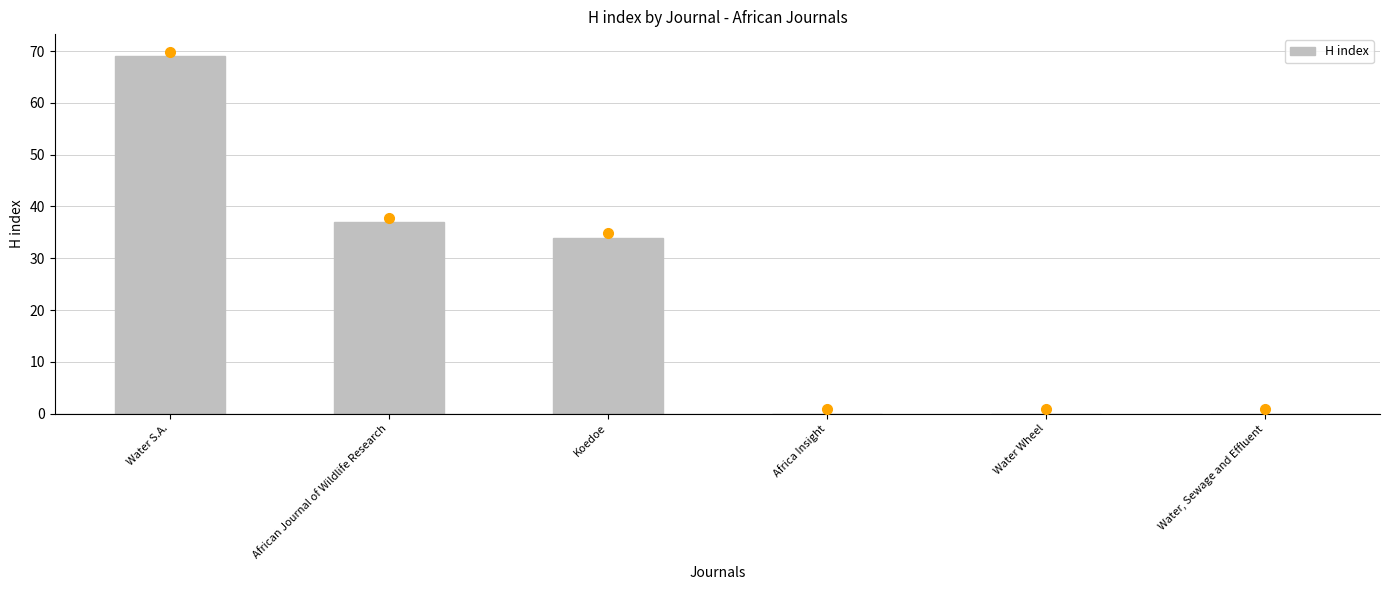

How many data points does each series have?

6